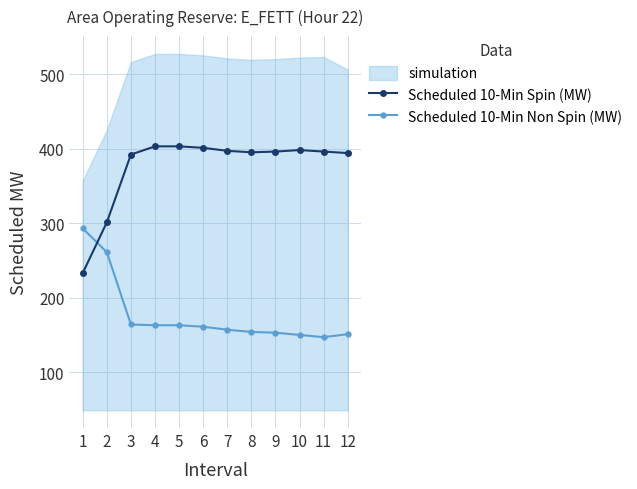

Is the value of Scheduled 10-Min Non Spin (MW) at 12 greater than the value of Scheduled 10-Min Spin (MW) at 1?

No